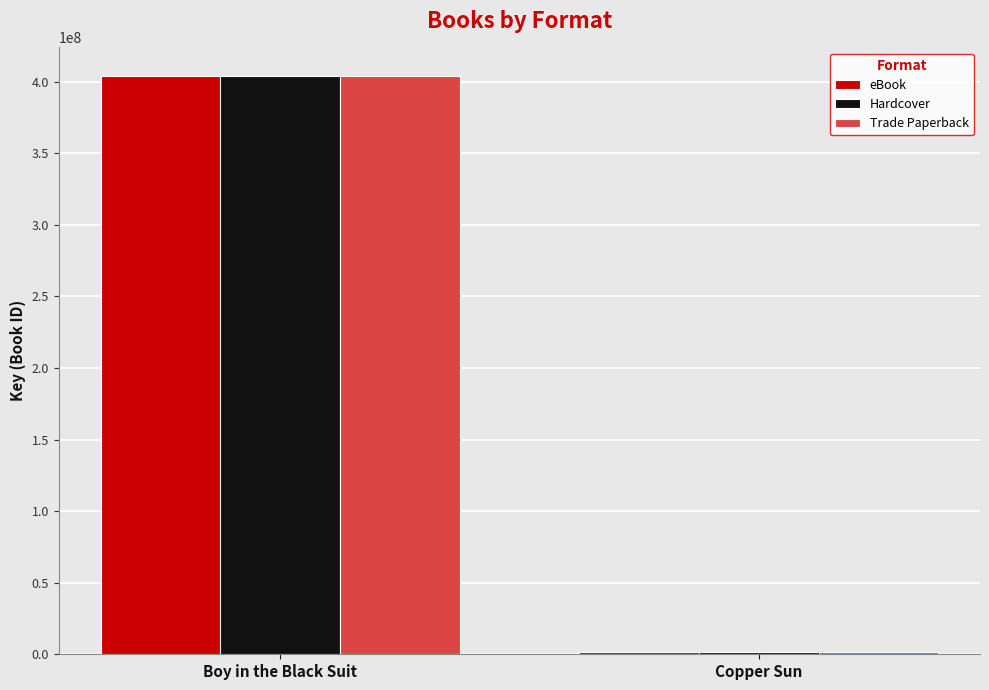

At which label does Trade Paperback reach its peak?

Boy in the Black Suit